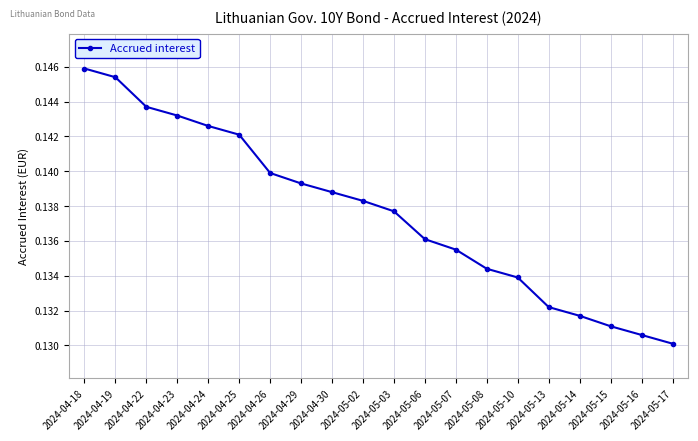

Which category has the lowest value across all series?

2024-05-17